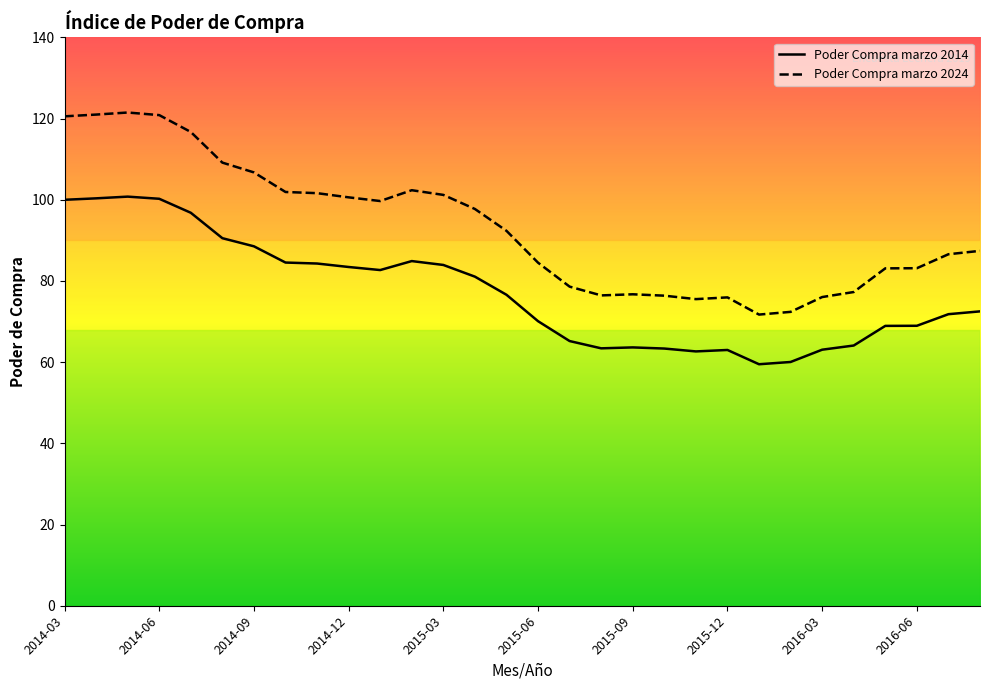

At 2014-07, list the series in order from largest to smallest.

Poder Compra marzo 2024, Poder Compra marzo 2014